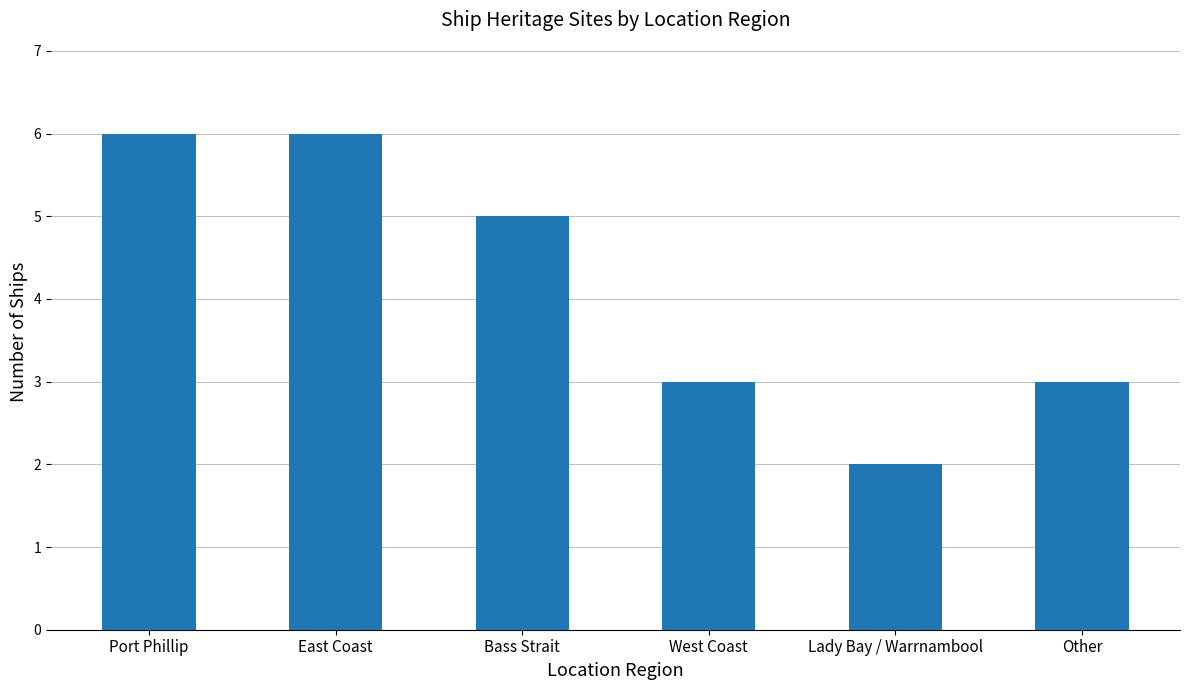

What is the minimum value shown in the chart?

2